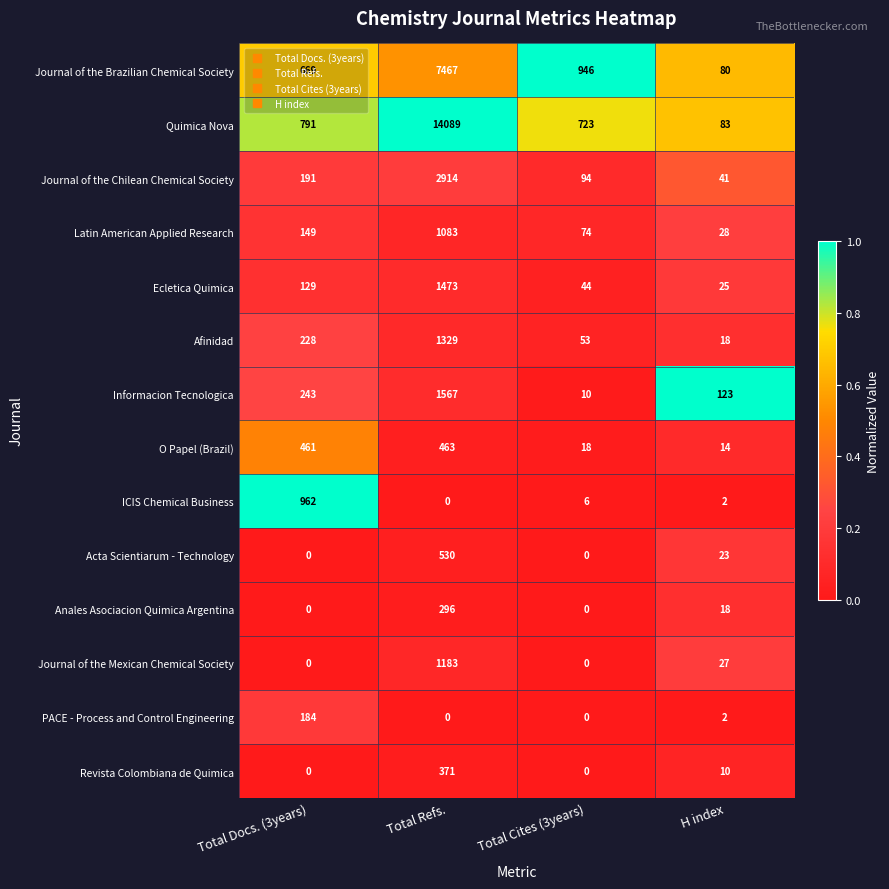

Which series has the largest range (max minus min)?

Quimica Nova